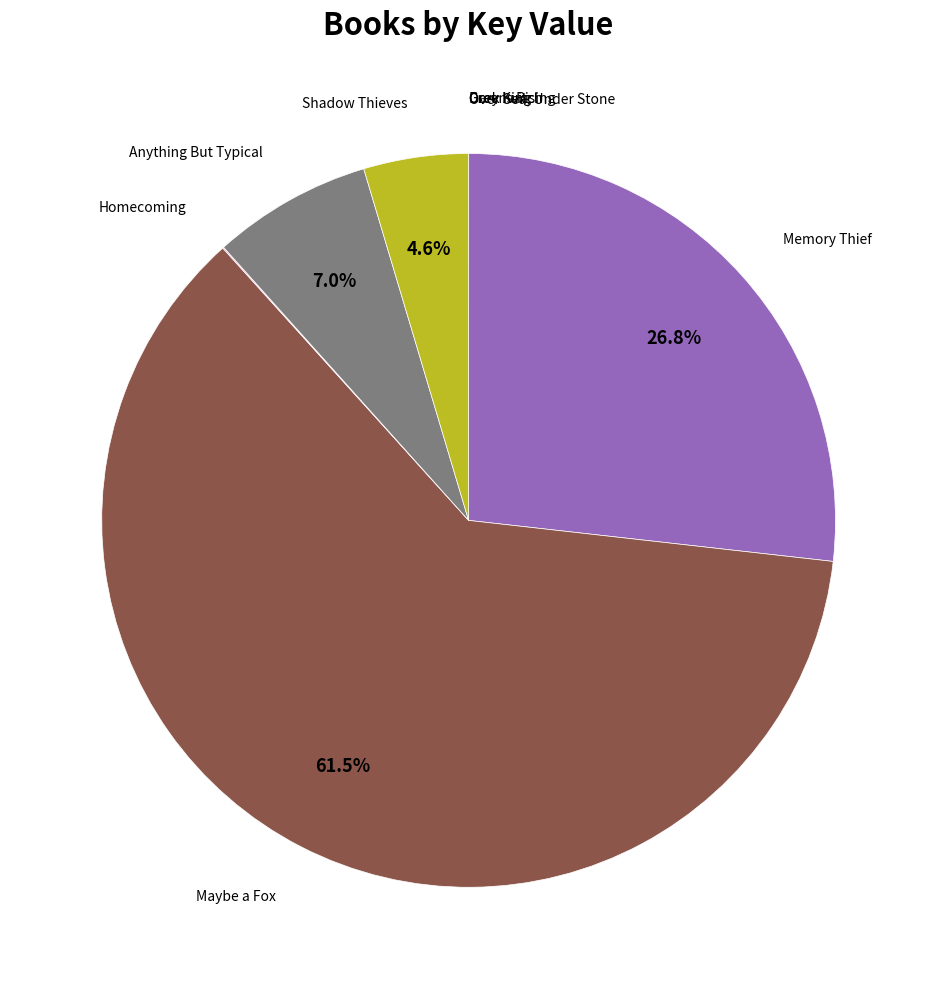

To the nearest percent, what is the difference between the largest and smallest slice percentages?

62%